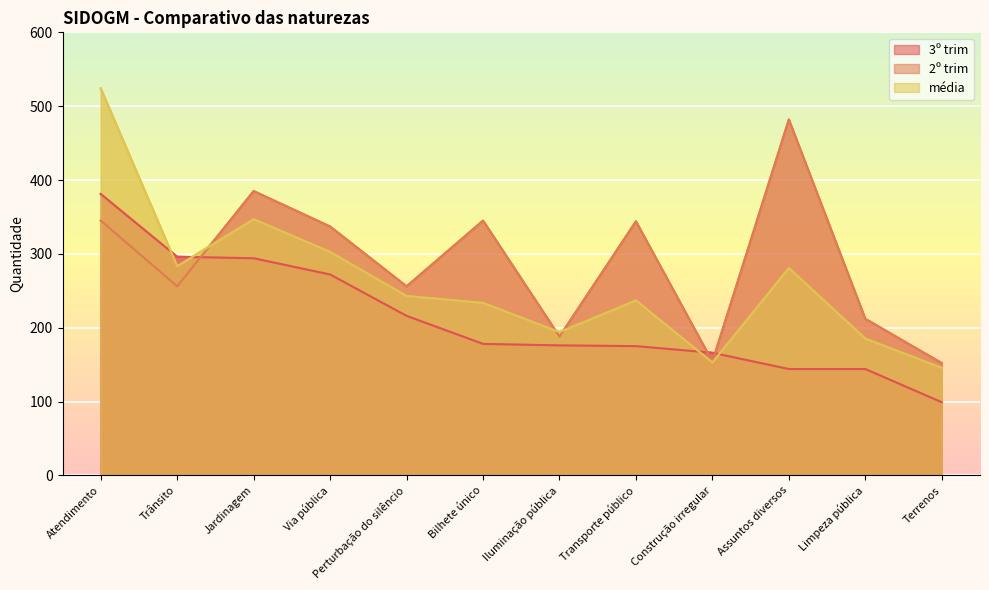

Where is média nearest to the value 334?

Jardinagem